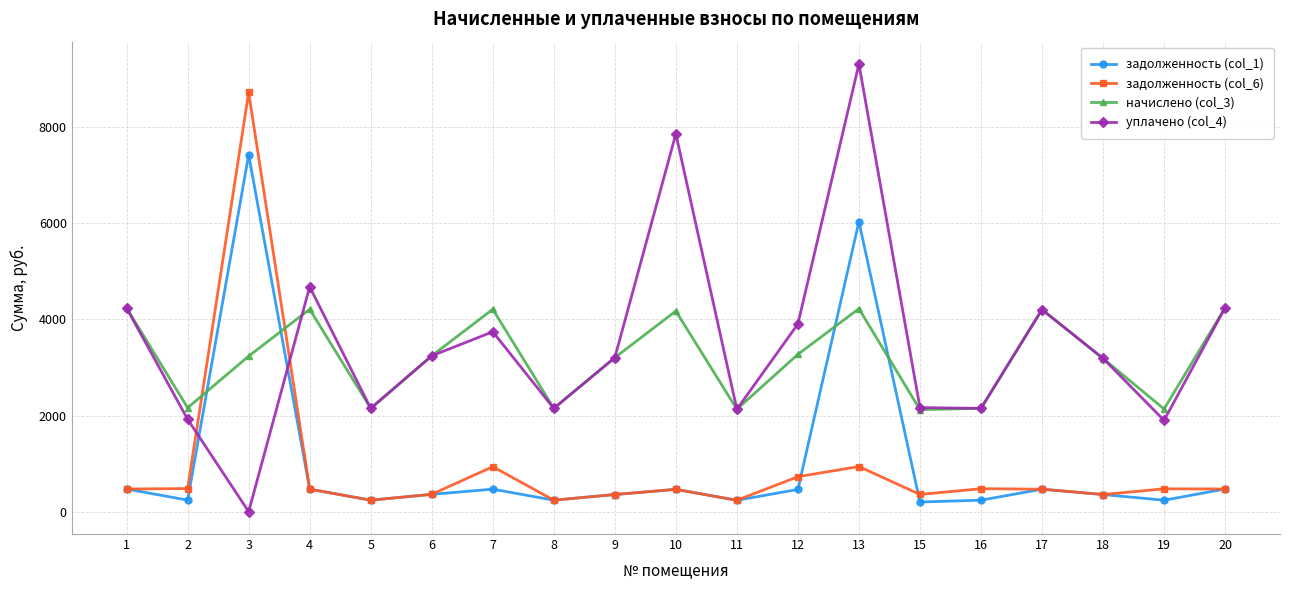

Is it true that задолженность (col_1) equals 467.1 at 17?

True